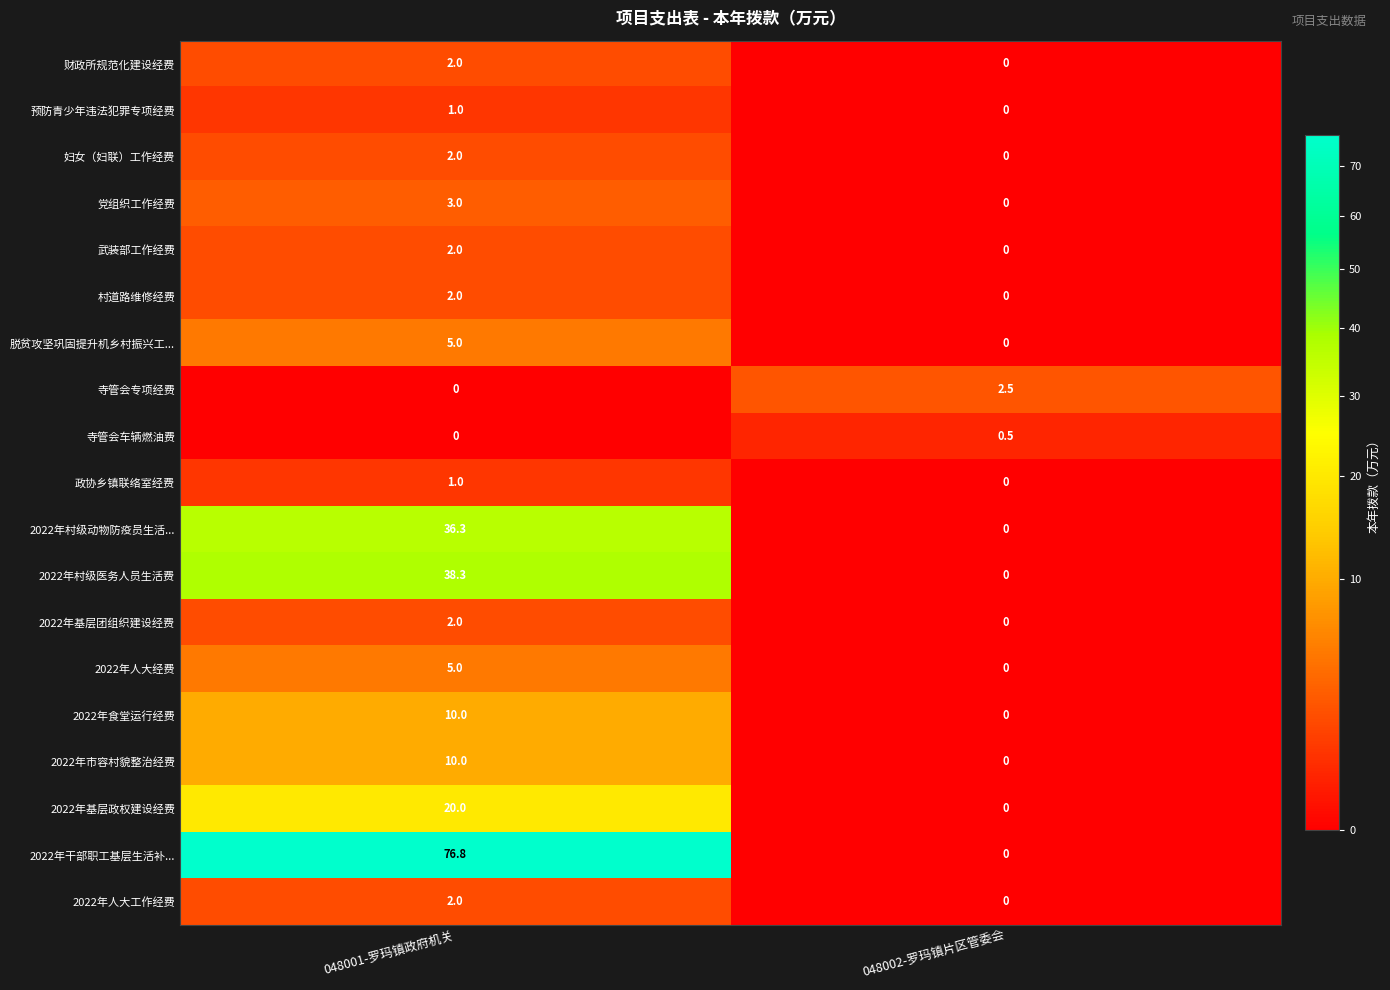

What is the sum of all 财政所规范化建设经费 values?

2.0